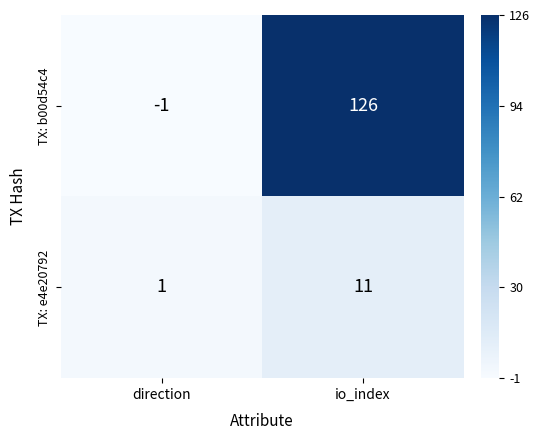

How many data points does each series have?

2